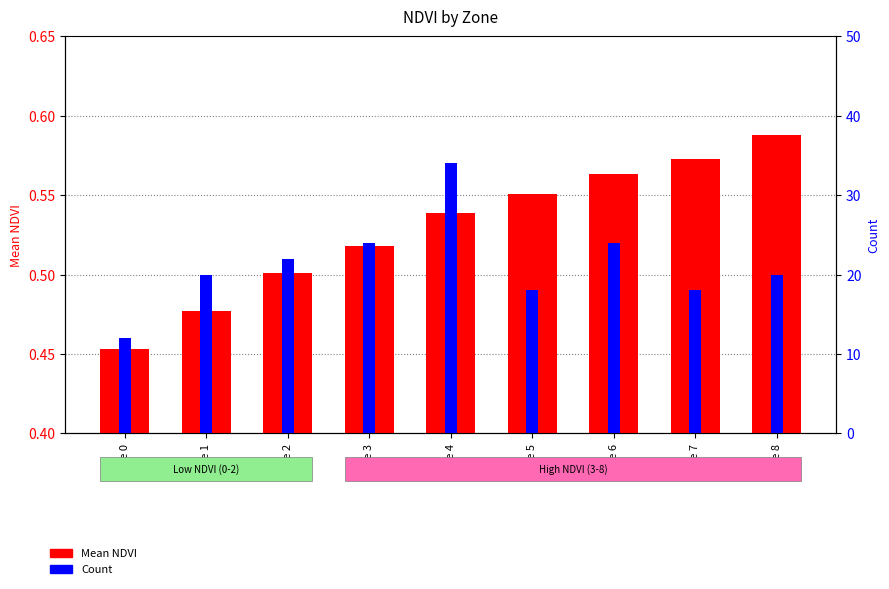

Rank the series by their average value, from highest to lowest.

Count, Mean NDVI